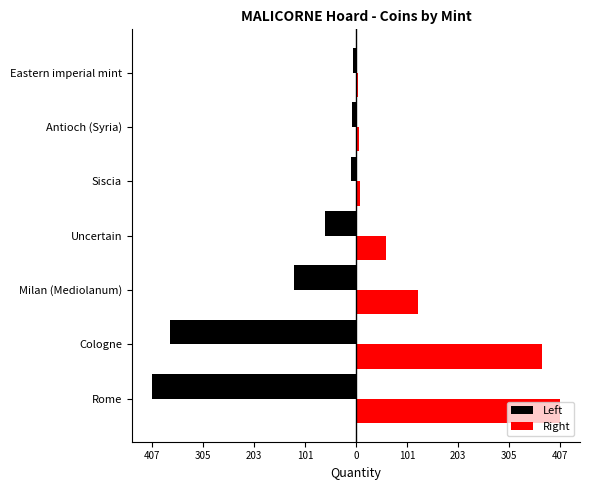

What are all the series names shown in the legend?

Left, Right